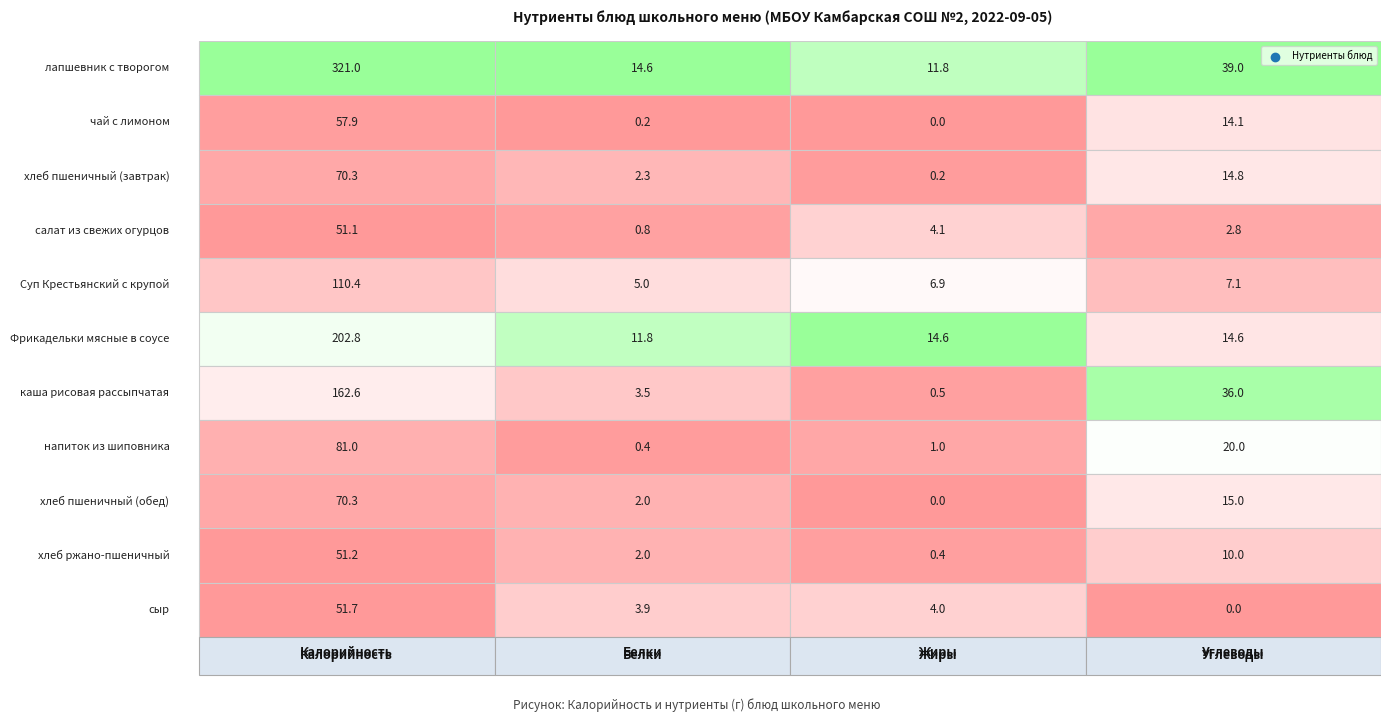

What is the approximate value of хлеб пшеничный (обед) at 3?

15.0